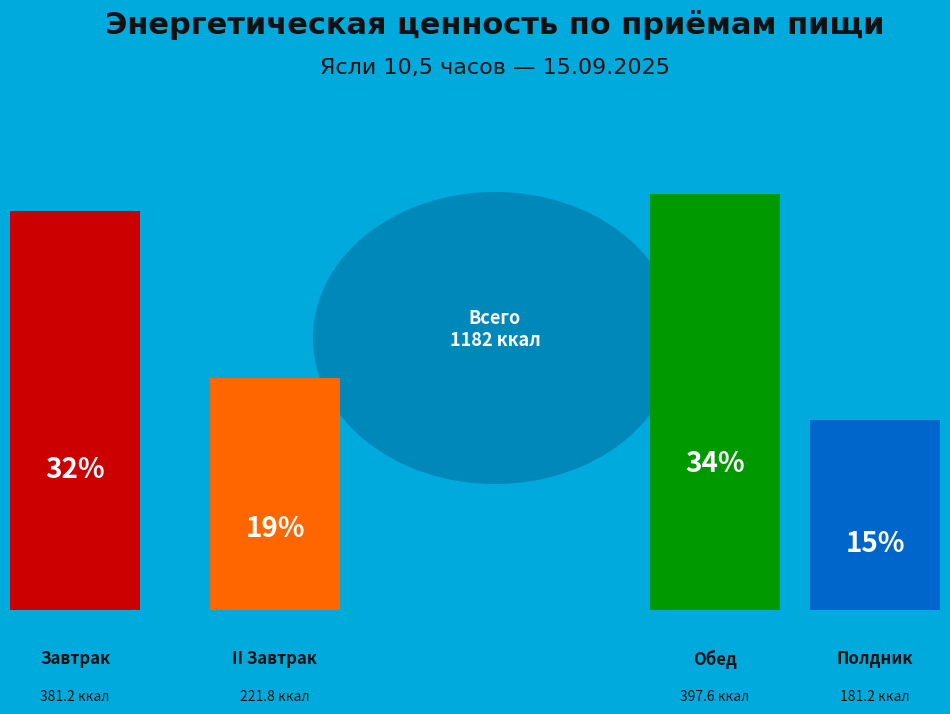

To the nearest percent, what percentage of the pie is Обед?

34%